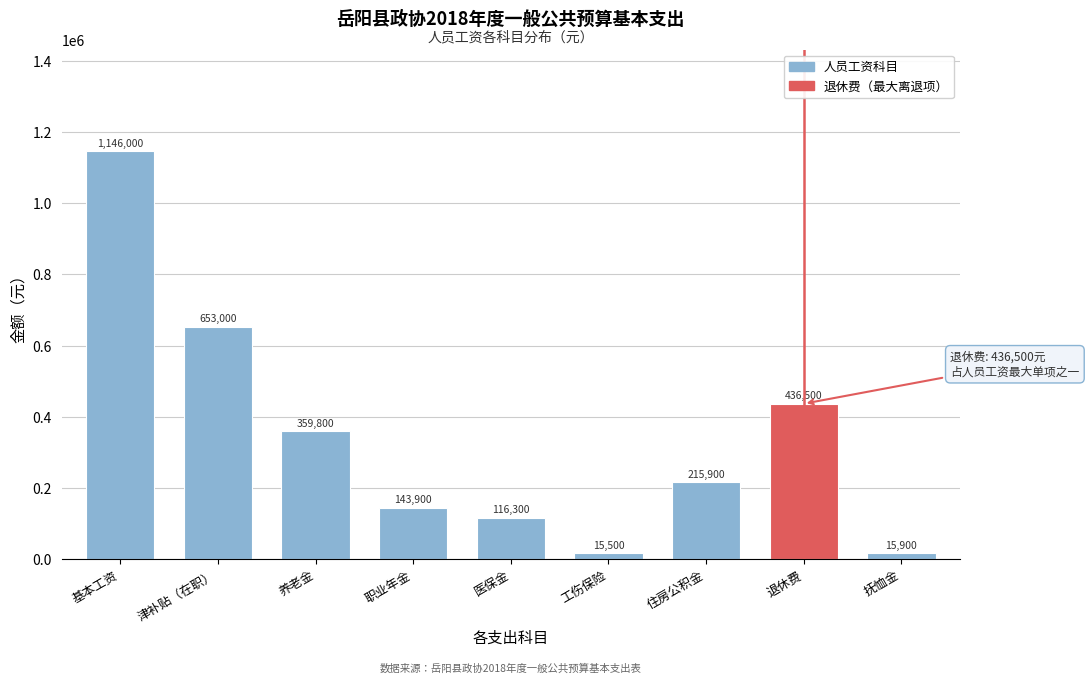

Reading right to left, extract all data points from this chart.

抚恤金=15900	退休费=436500	住房公积金=215900	工伤保险=15500	医保金=116300	职业年金=143900	养老金=359800	津补贴（在职）=653000	基本工资=1146000